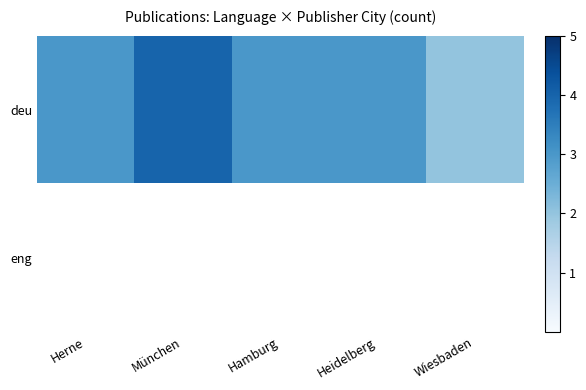

How many data points in deu are less than 3?

1